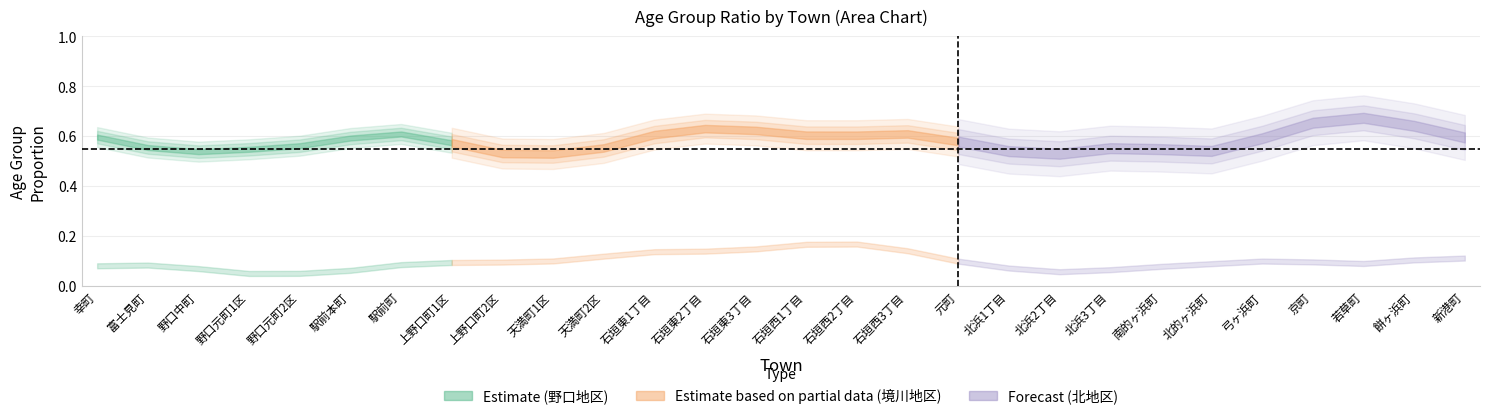

True or false: 65才以上割合 has more than 0 points higher than both neighbors.

True